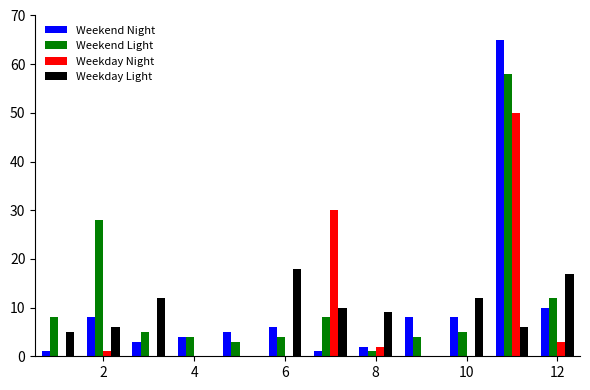

What is the greatest value displayed?

65